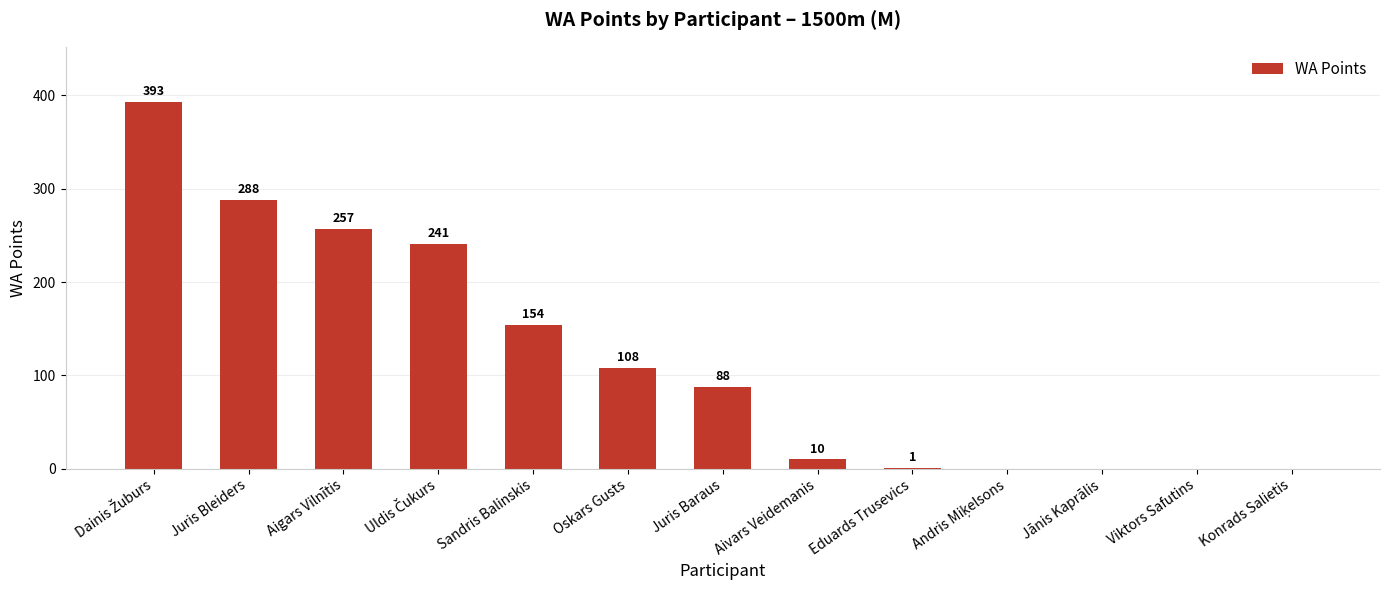

True or false: the data shows 182 at Juris Bleiders.

False